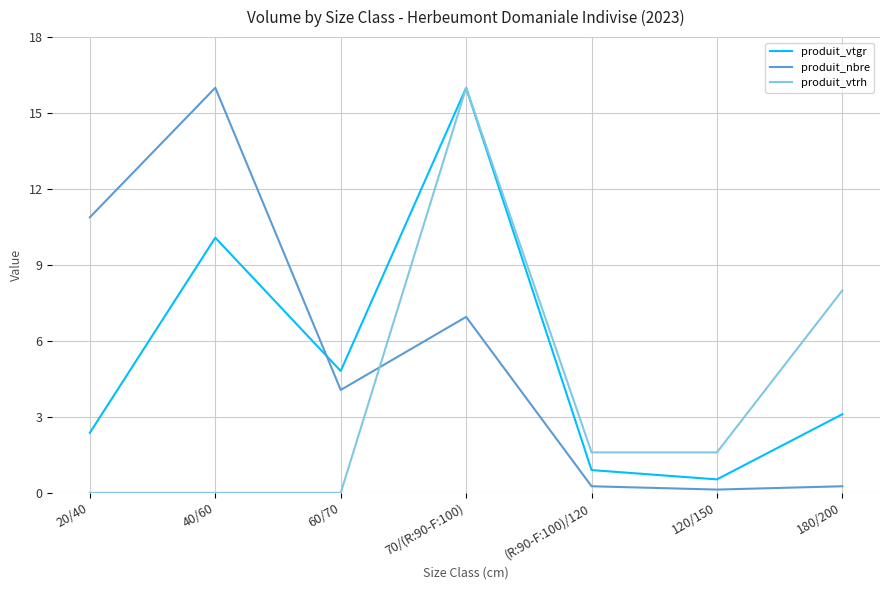

True or false: produit_nbre and produit_vtrh cross at least once.

True